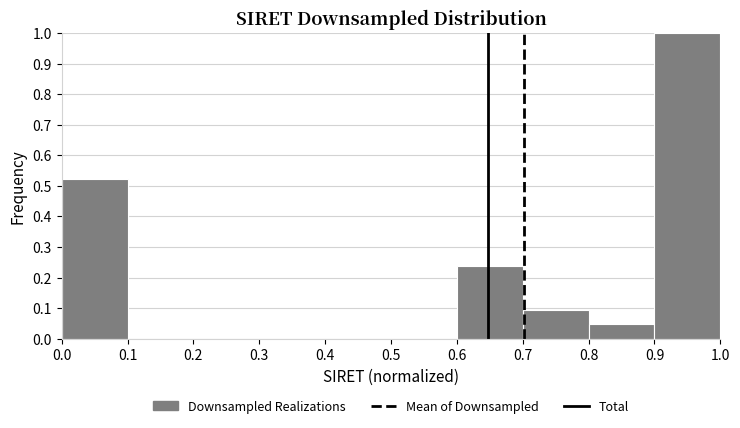

Reading left to right, list every bar in this chart as the range it spans on the x-axis followed by its height. The values are not printed on the chart, so give them approximately, as read against the axis.

0.0 to 0.1: 0.52
0.1 to 0.2: 0
0.2 to 0.3: 0
0.3 to 0.4: 0
0.4 to 0.5: 0
0.5 to 0.6: 0
0.6 to 0.7: 0.24
0.7 to 0.8: 0.10
0.8 to 0.9: 0.05
0.9 to 1.0: 1.00